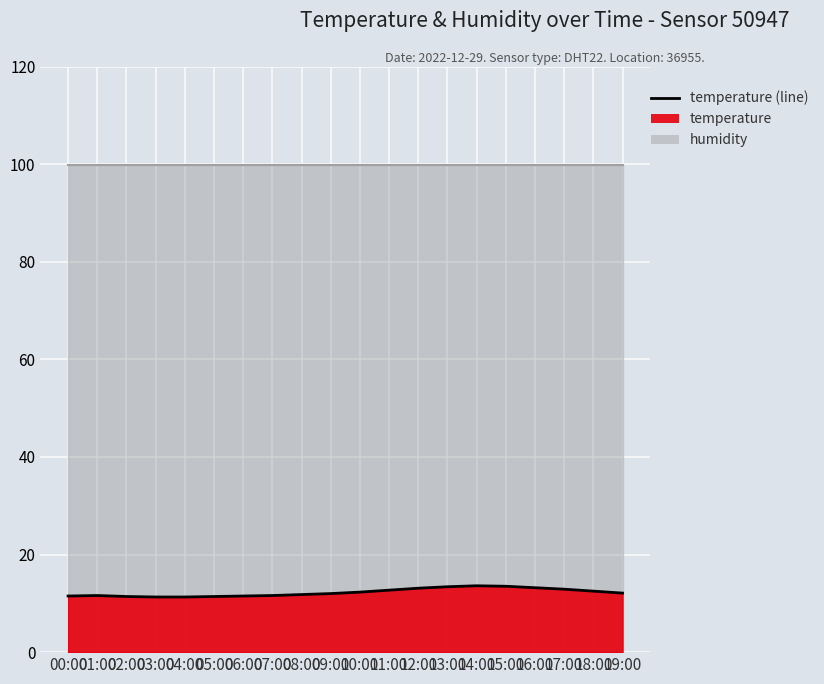

Approximately how many times larger is the value at 16:00 compared to 07:00?

1.1